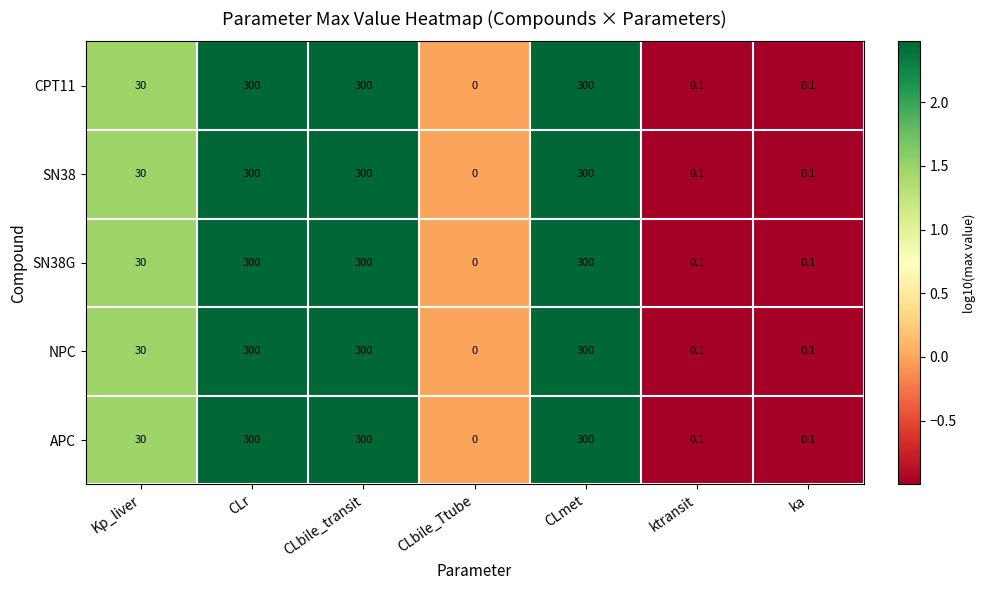

At how many categories does at least one series exceed 92?

3